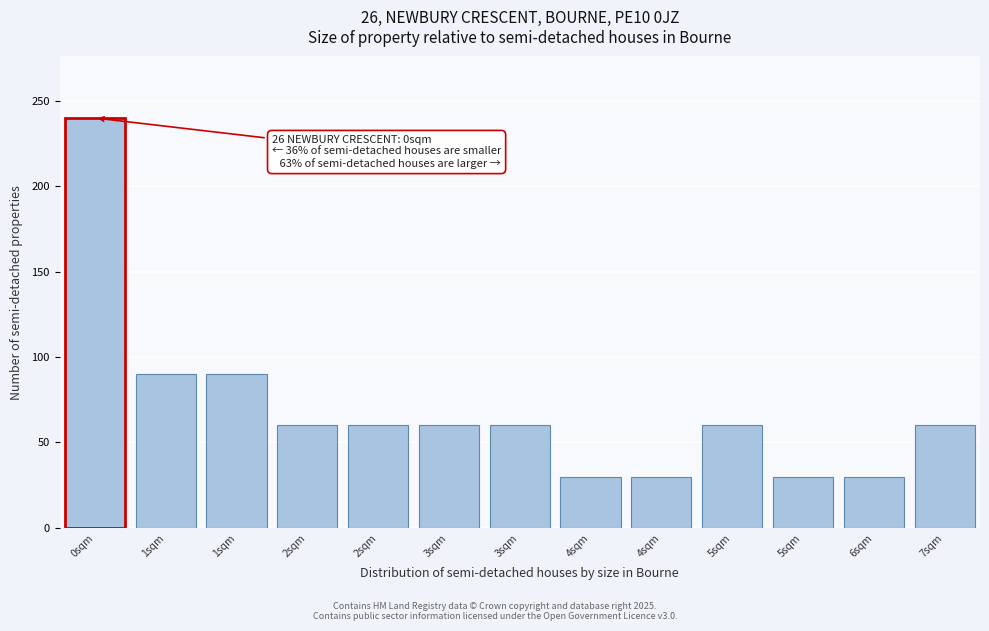

Are the bars horizontal?

No